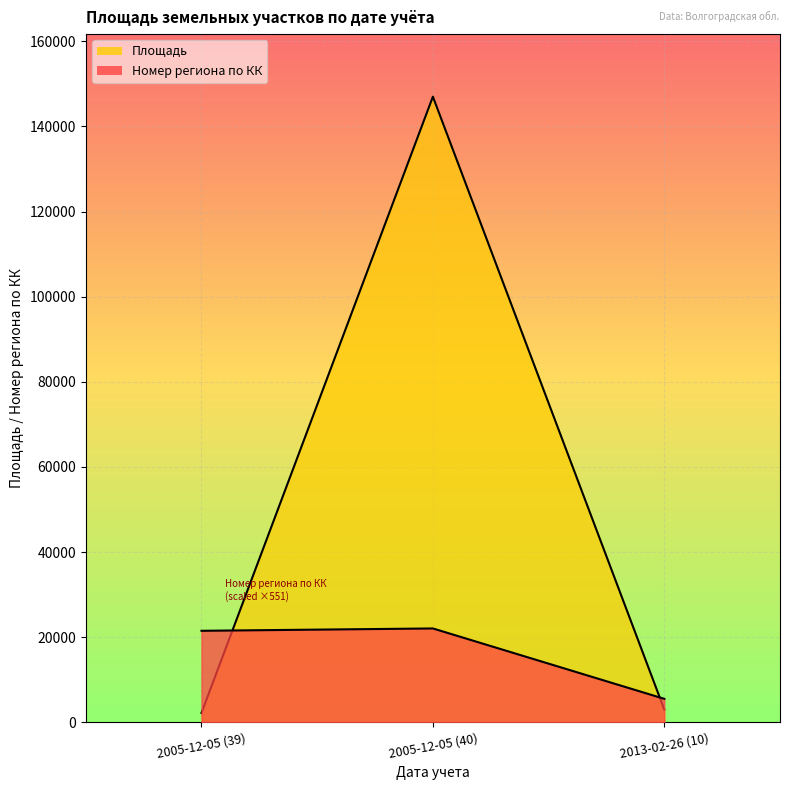

What is the difference between the maximum and minimum values in the Площадь series?

144800.0